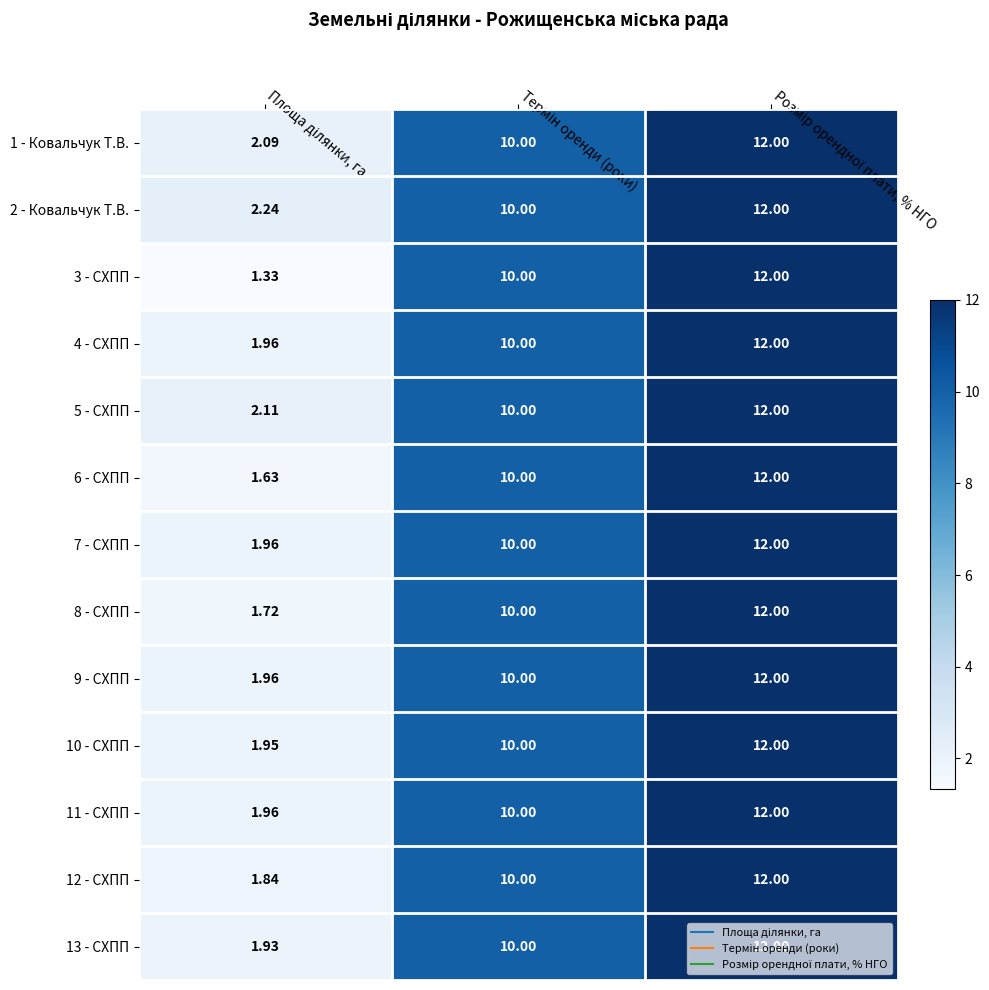

At how many categories does at least one series exceed 6?

2